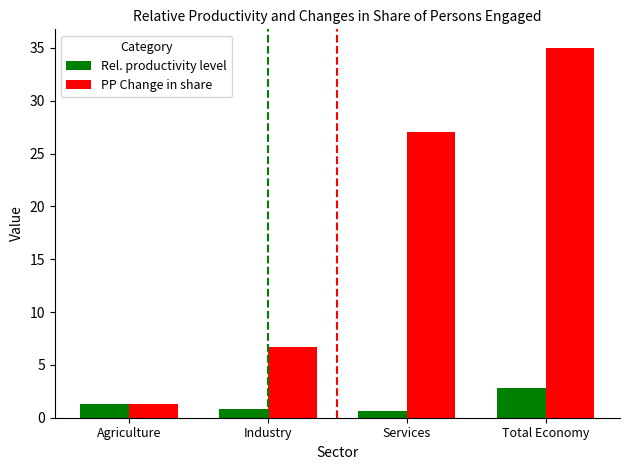

List the series in order of their peak value, lowest first.

Rel. productivity level, PP Change in share